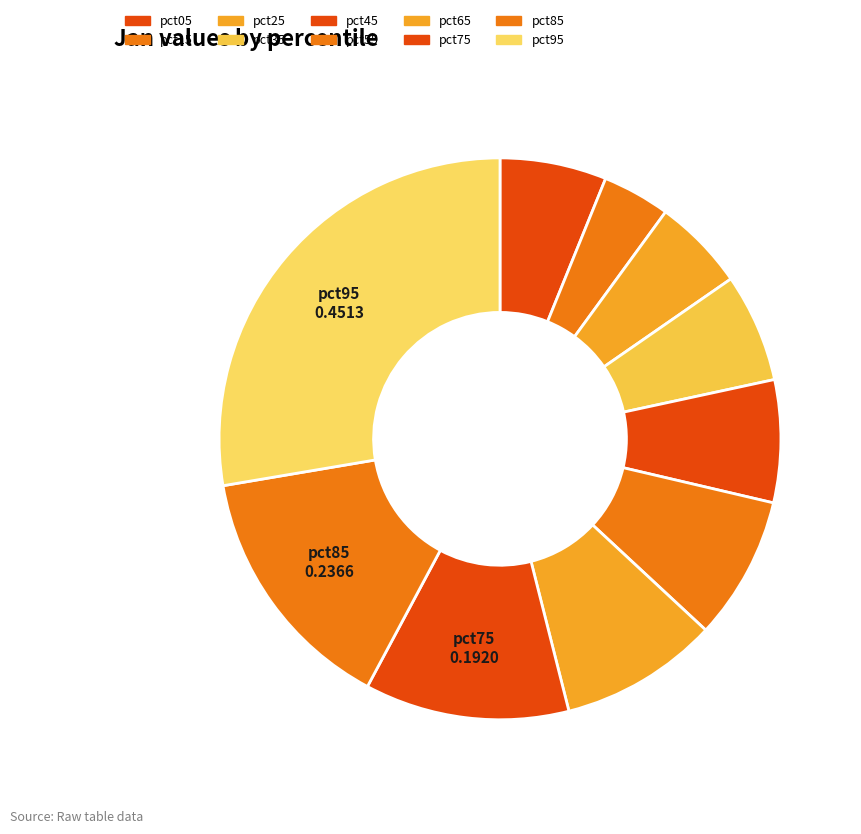

Is there a majority slice in this chart?

No